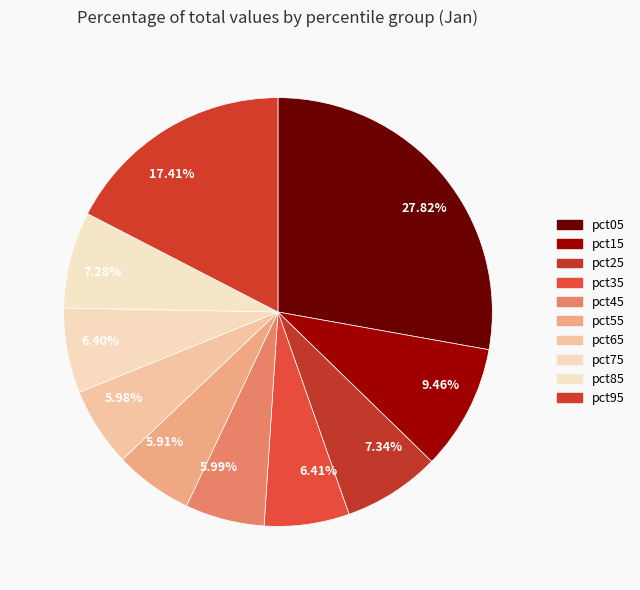

Combined, do 27.82% and 5.91% account for over 50%?

No